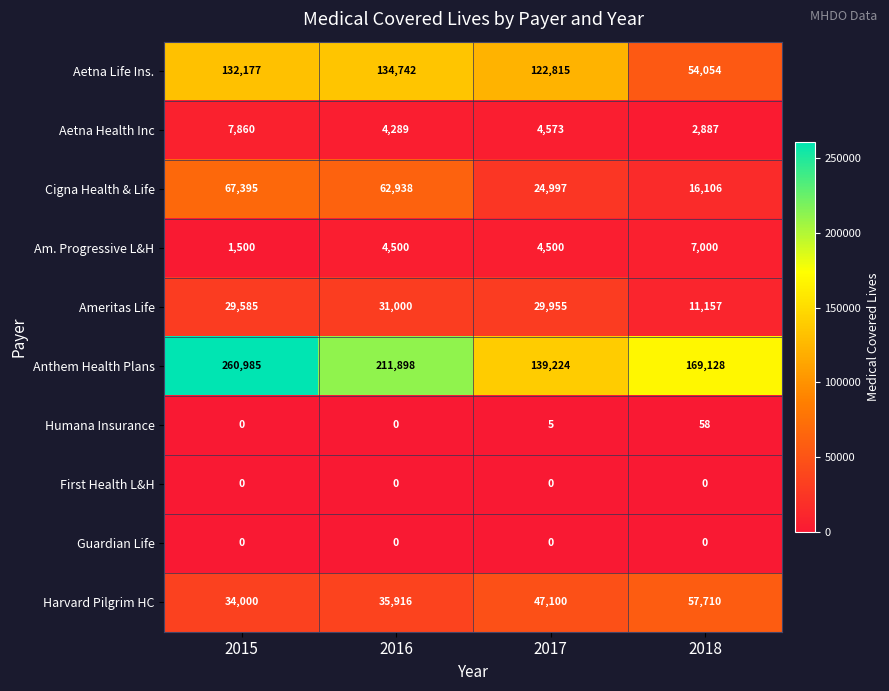

Between 2015 and 2017, which series saw the biggest shift?

Anthem Health Plans